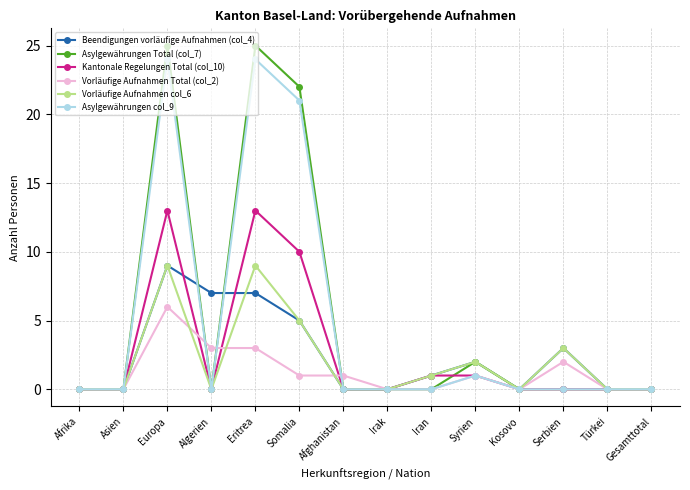

At how many categories does at least one series exceed 12?

3